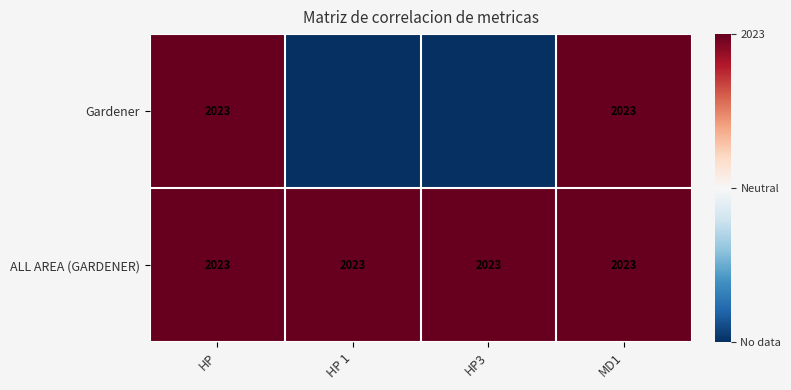

True or false: Gardener has a value of 2023 at MD1.

True